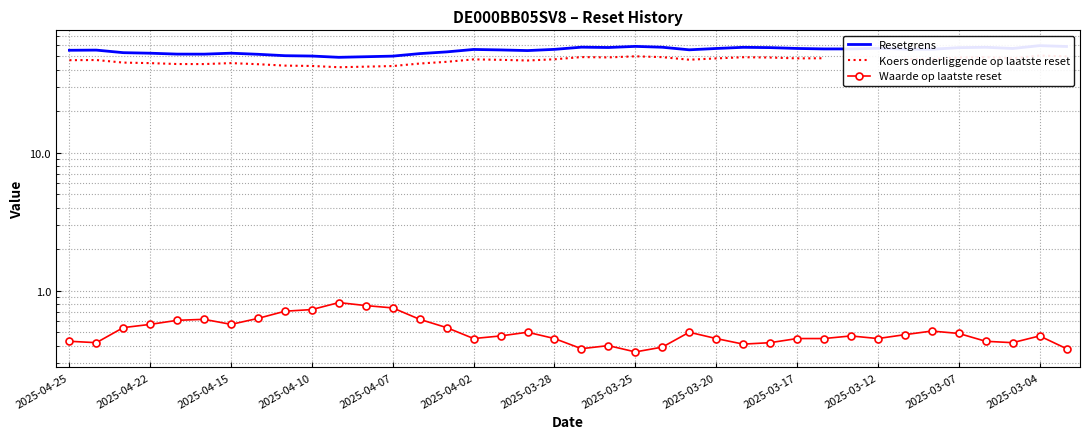

Which series has the largest total across all categories?

Resetgrens